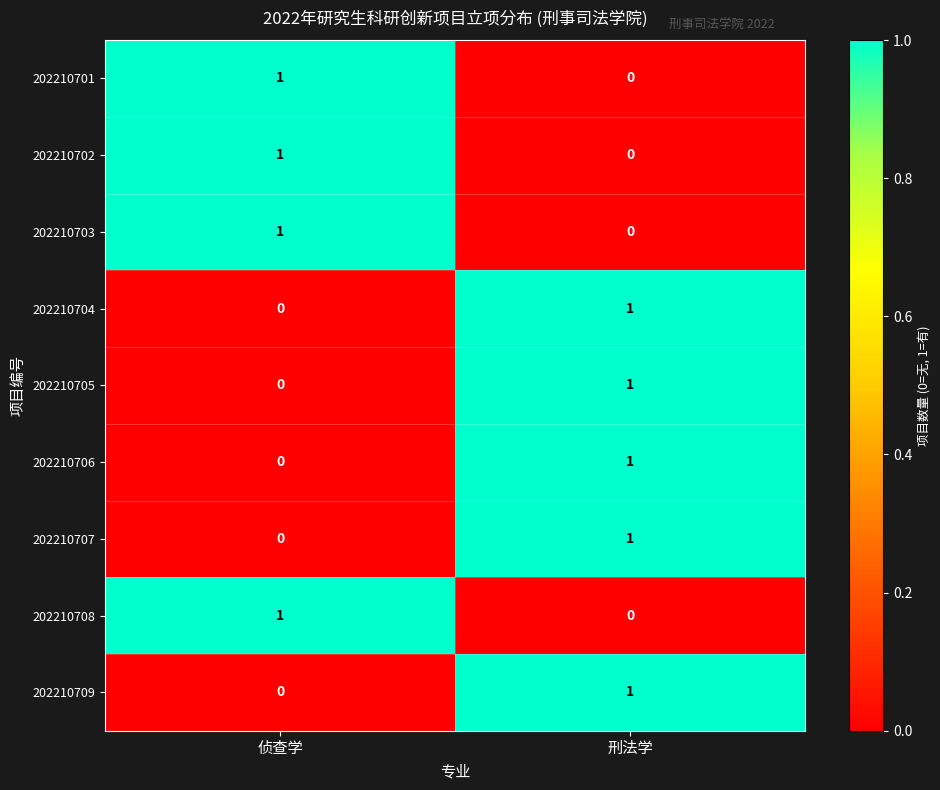

The value of 202210709 at 刑法学 is 1. True or false?

True